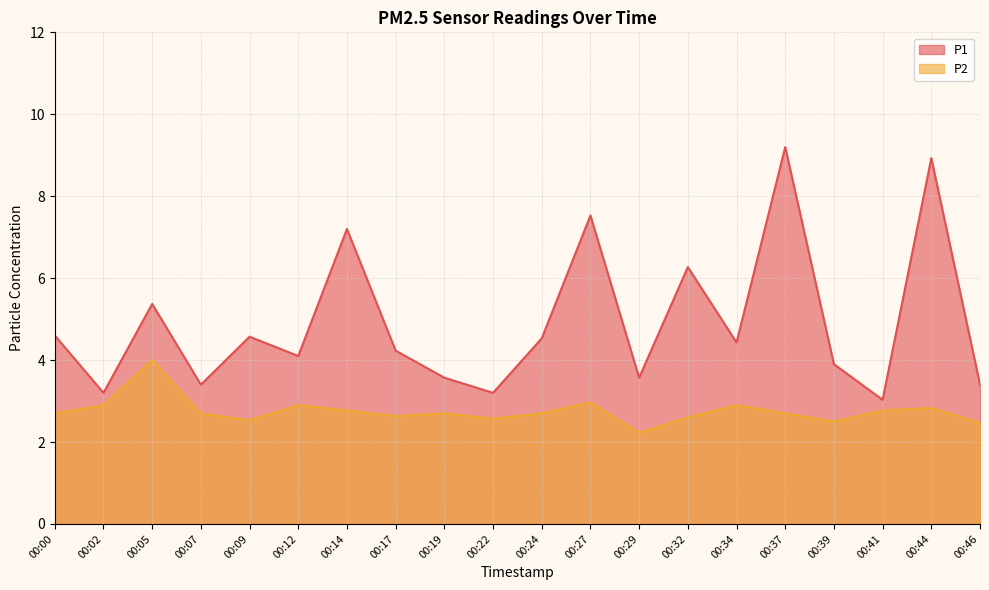

Is the value of P2 at 00:44 greater than the value of P1 at 00:14?

No